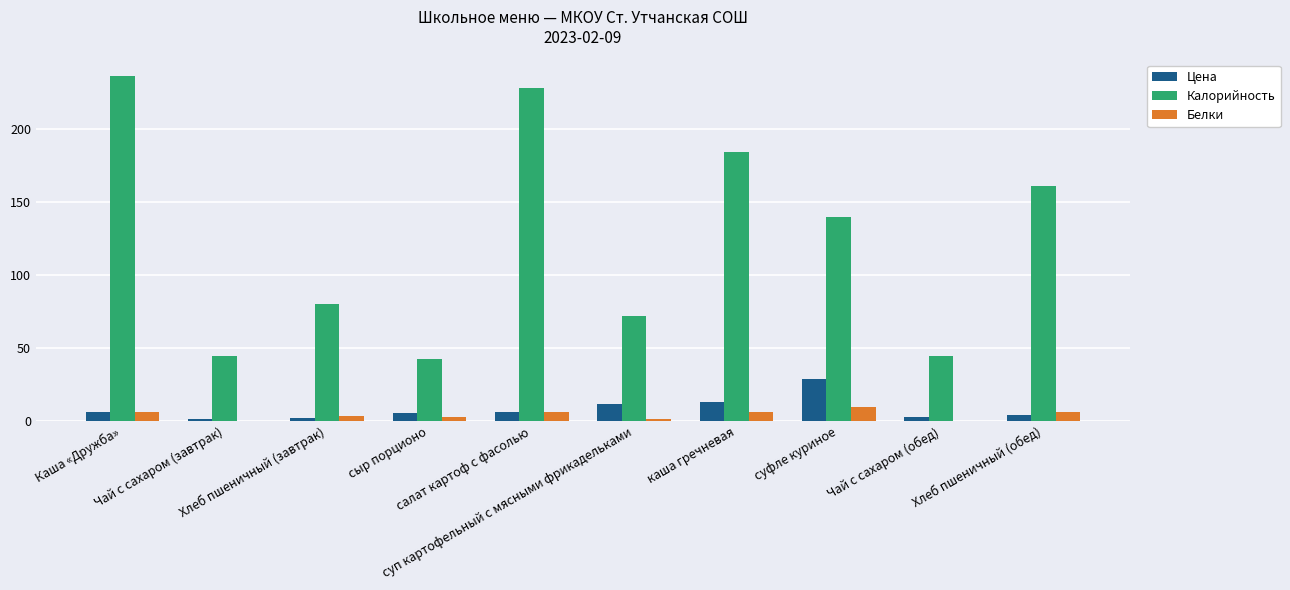

What is the maximum value for Цена?

28.5